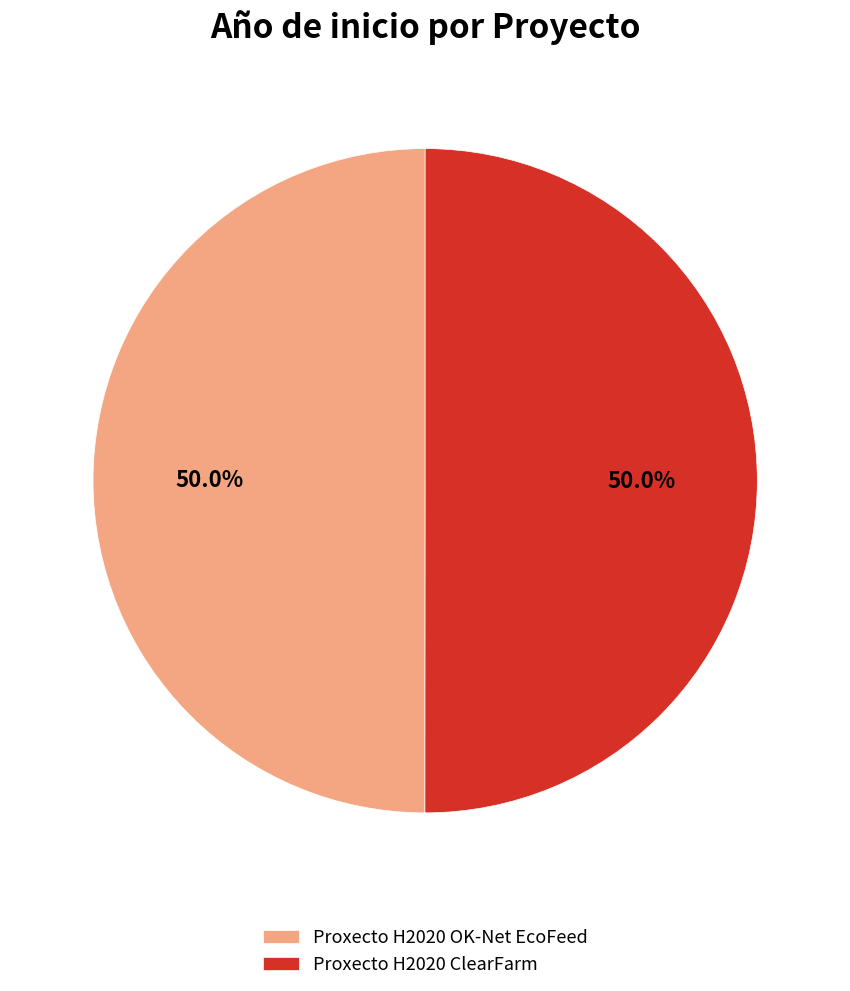

True or false: Proxecto H2020 ClearFarm accounts for 40% of the total.

False